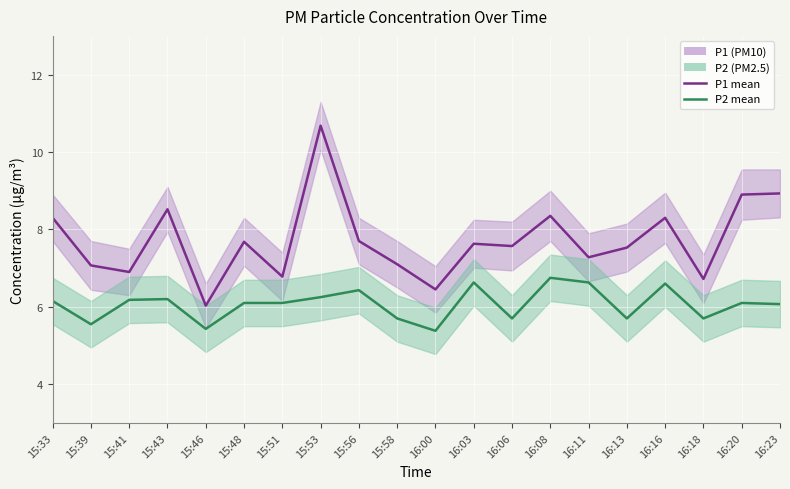

Rank the categories by P2 value from highest to lowest.

16:08, 16:03, 16:11, 16:16, 15:56, 15:53, 15:43, 15:41, 15:33, 15:48, 15:51, 16:20, 16:23, 15:58, 16:06, 16:13, 16:18, 15:39, 15:46, 16:00